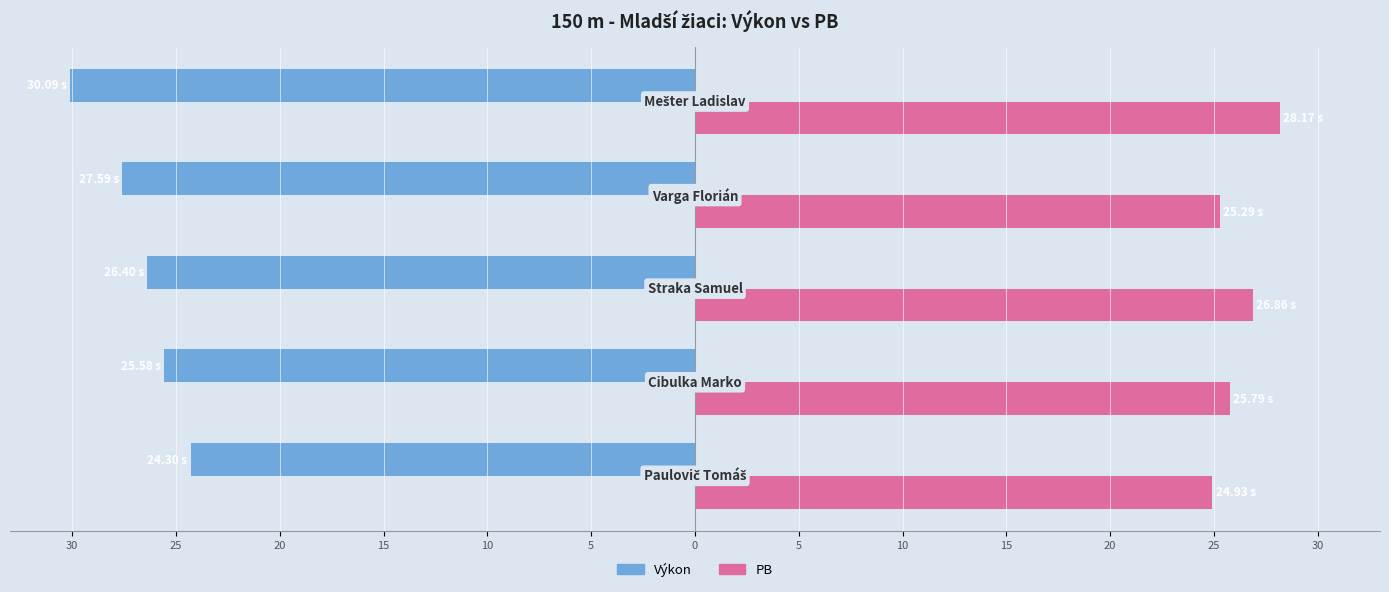

What are all the series names shown in the legend?

Výkon, PB